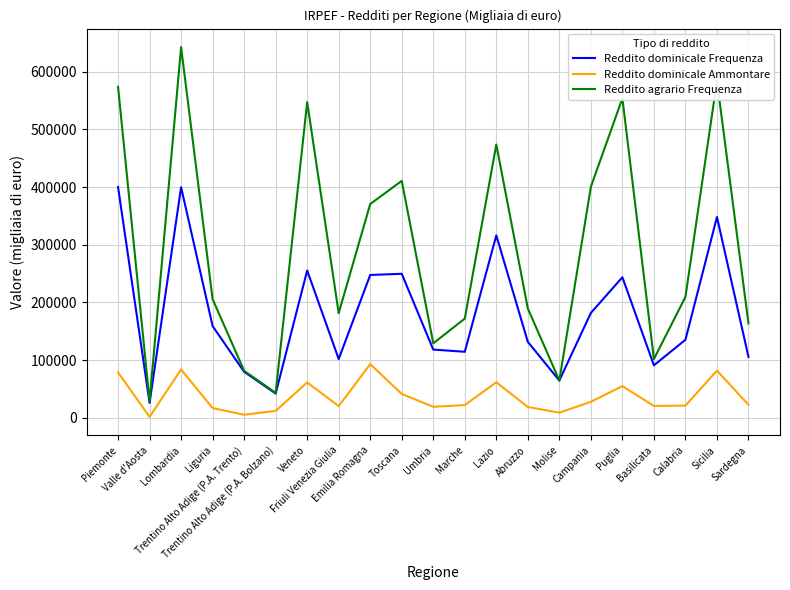

What is the sum of all Reddito dominicale Ammontare values?

773279